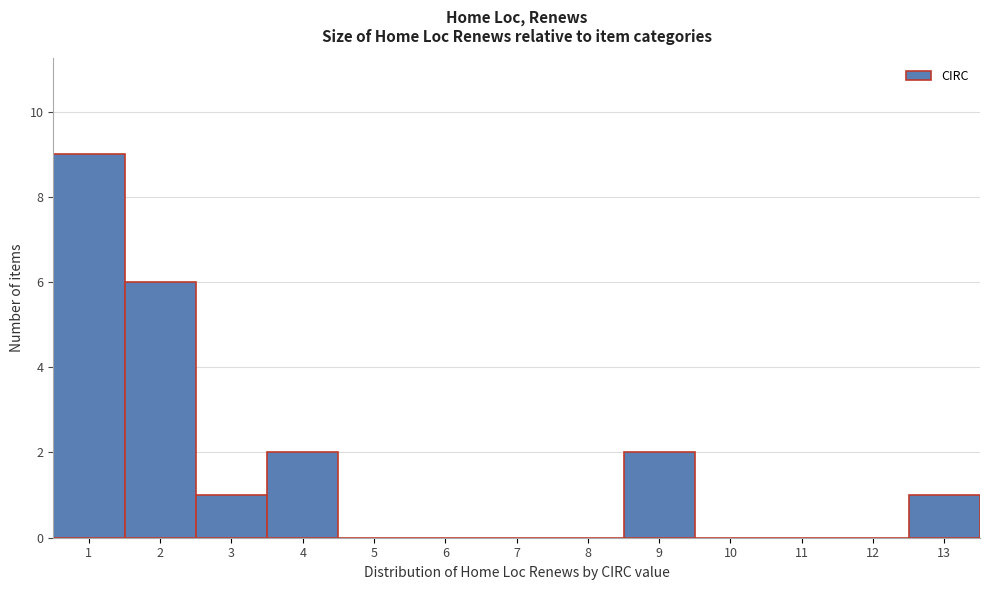

Reading left to right, transcribe this chart: for each bar, give the range it covers on the x-axis and its height. The values are not printed on the chart, so give them approximately, as read against the axis.

0.5 to 1.5: 9
1.5 to 2.5: 6
2.5 to 3.5: 1
3.5 to 4.5: 2
4.5 to 5.5: 0
5.5 to 6.5: 0
6.5 to 7.5: 0
7.5 to 8.5: 0
8.5 to 9.5: 2
9.5 to 10.5: 0
10.5 to 11.5: 0
11.5 to 12.5: 0
12.5 to 13.5: 1